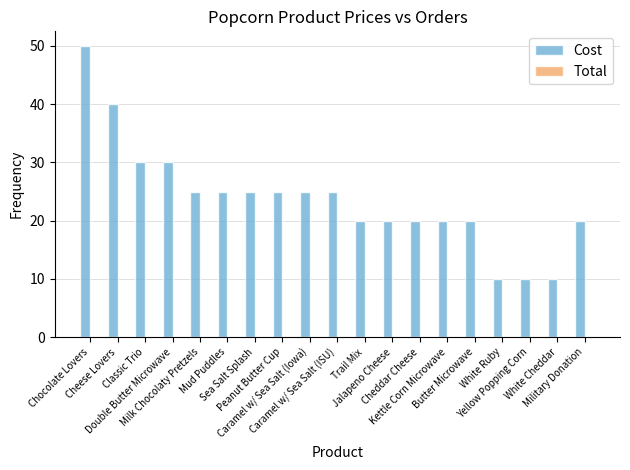

What is the value of the 17th bar from the left?

10